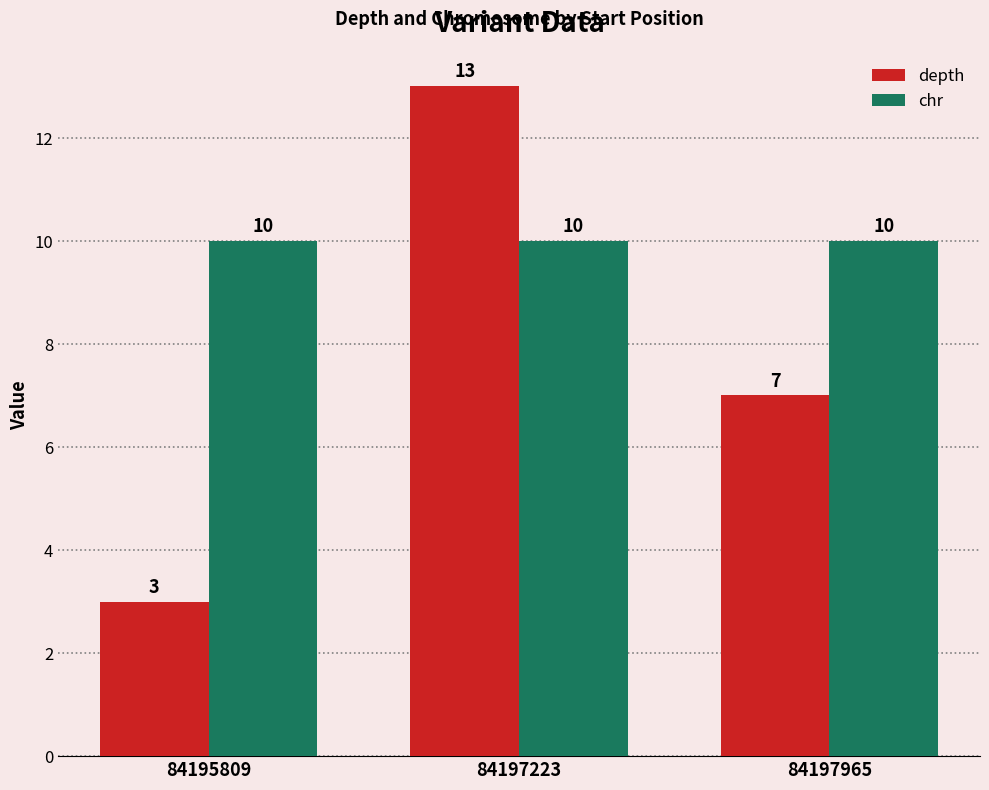

What value does the depth series have at 84195809?

3